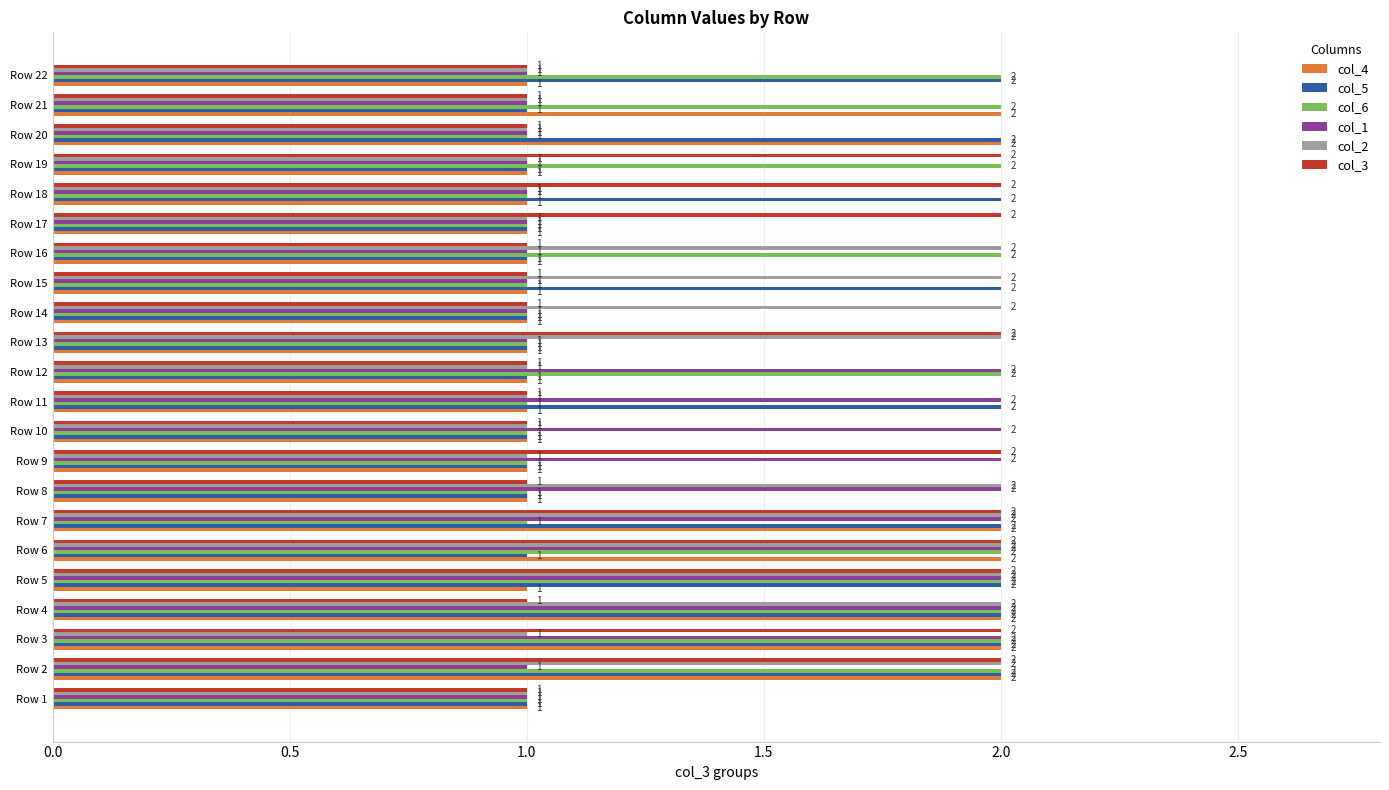

What is the sum of all col_3 values?

32